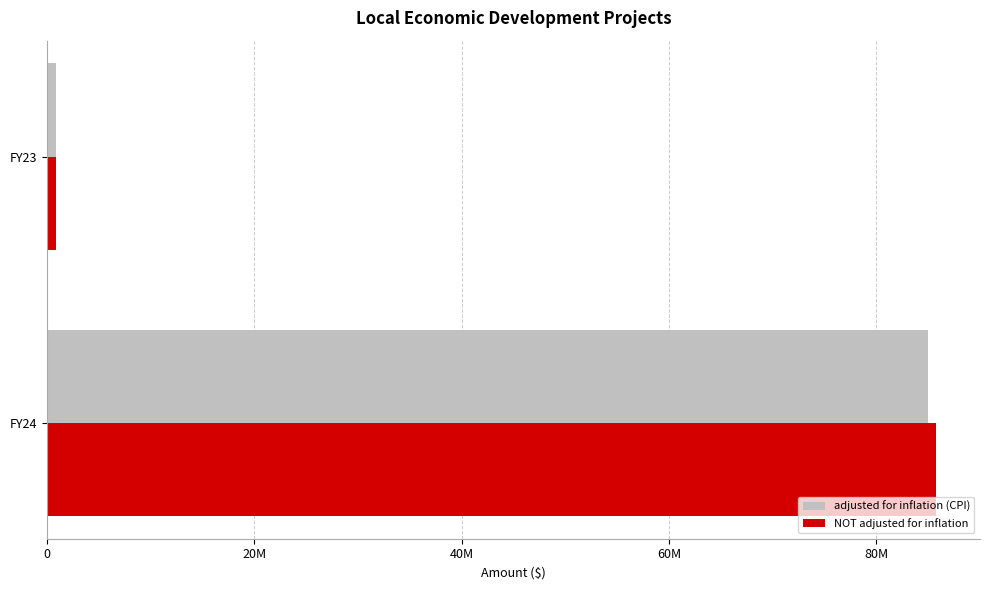

What are all the series names shown in the legend?

adjusted for inflation (CPI), NOT adjusted for inflation